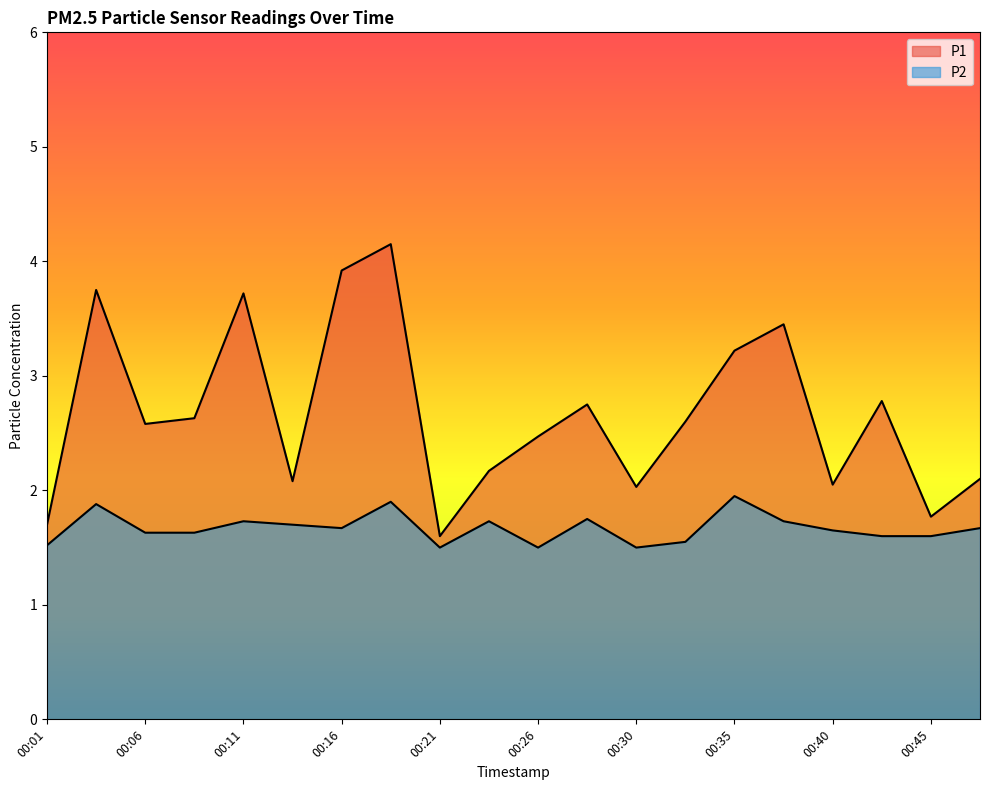

True or false: P2 has more than 2 points higher than both neighbors.

True